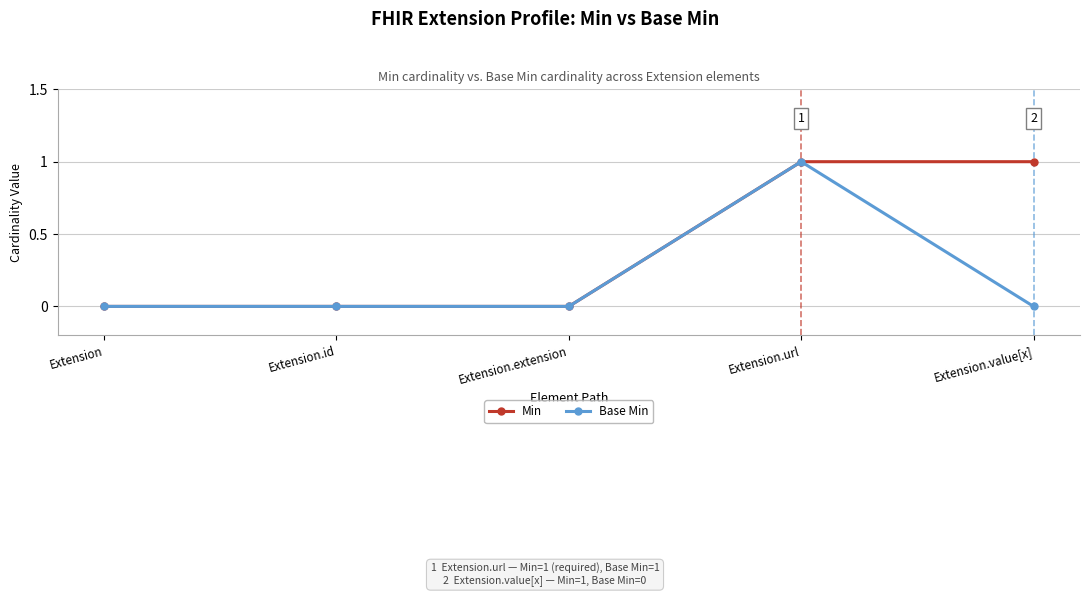

Rank the series by their average value, from highest to lowest.

Min, Base Min